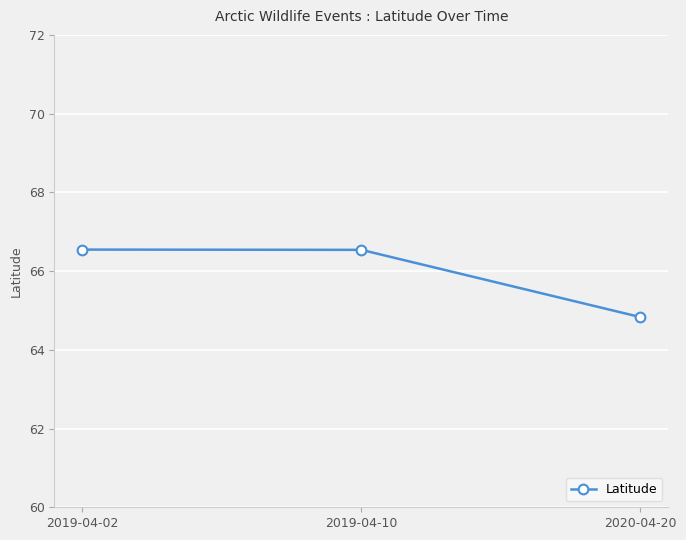

What is the difference between the values at 2020-04-20 and 2019-04-02?

1.7